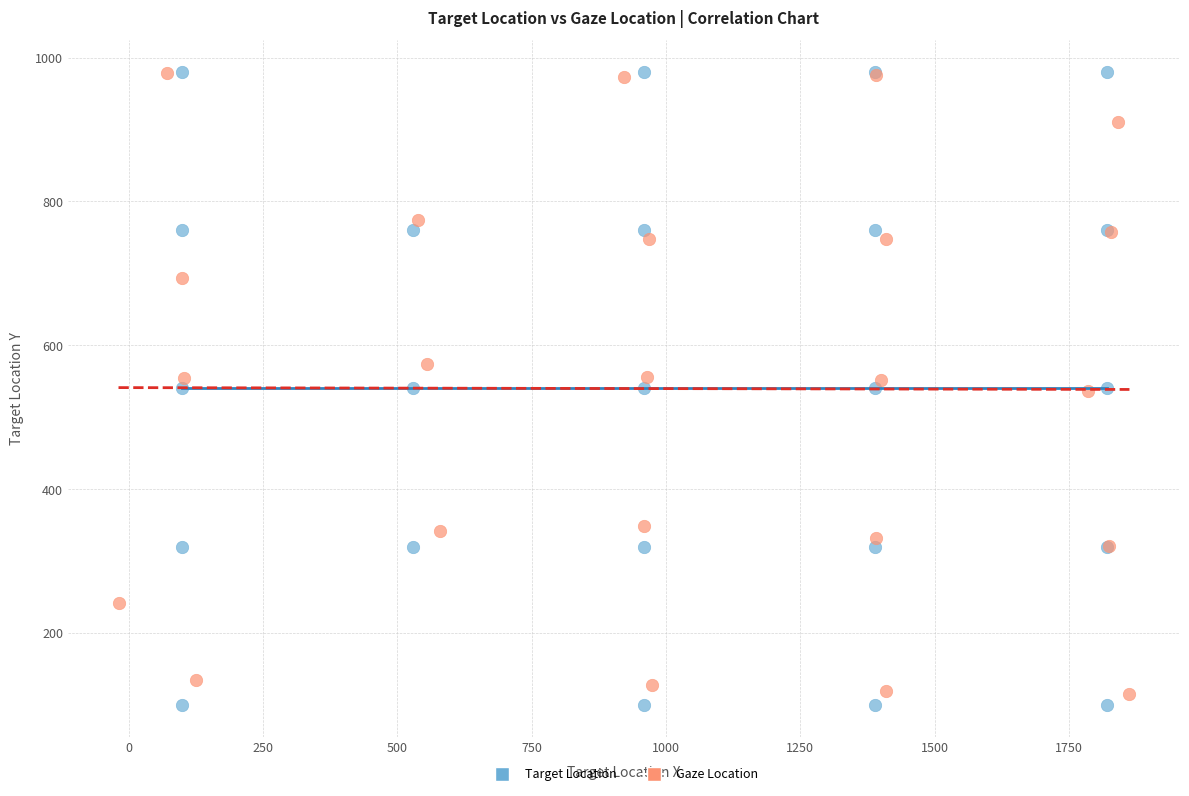

Which series contains the lowest Y value?

Target Location